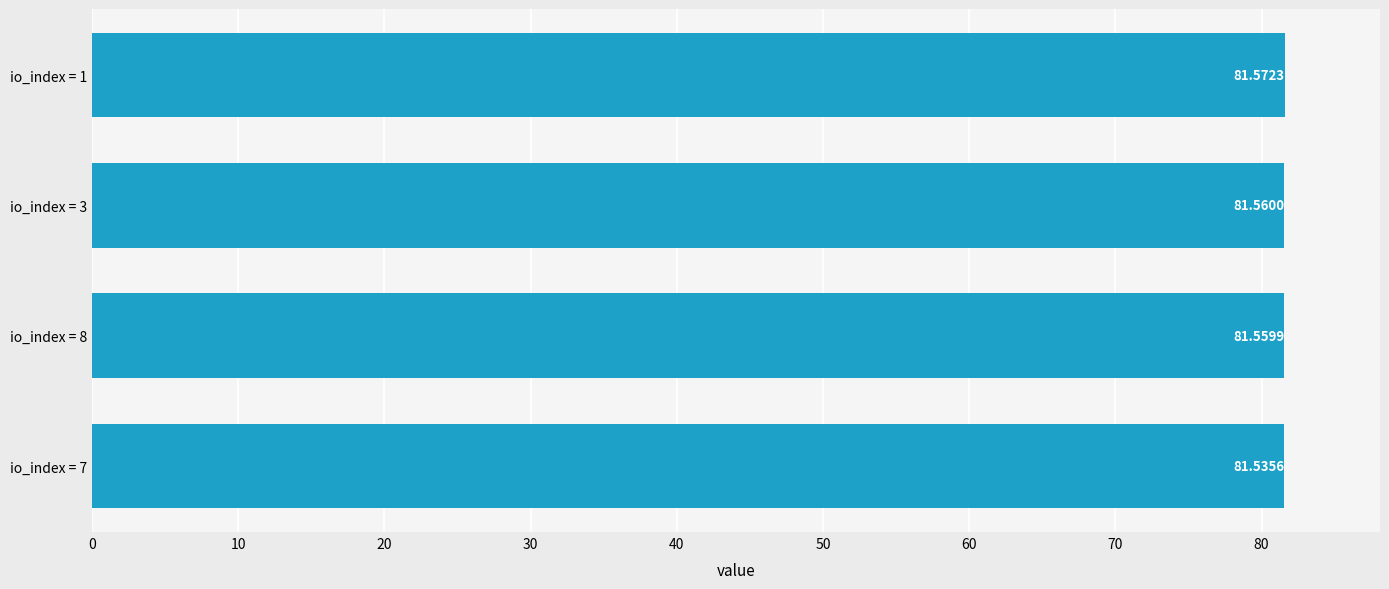

What is the average value?

81.6